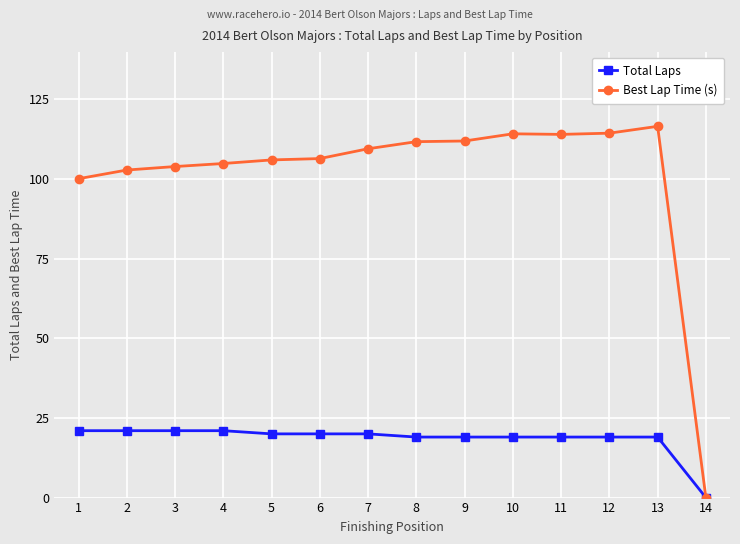

Which category has the highest value in the Best Lap Time (s) series?

13